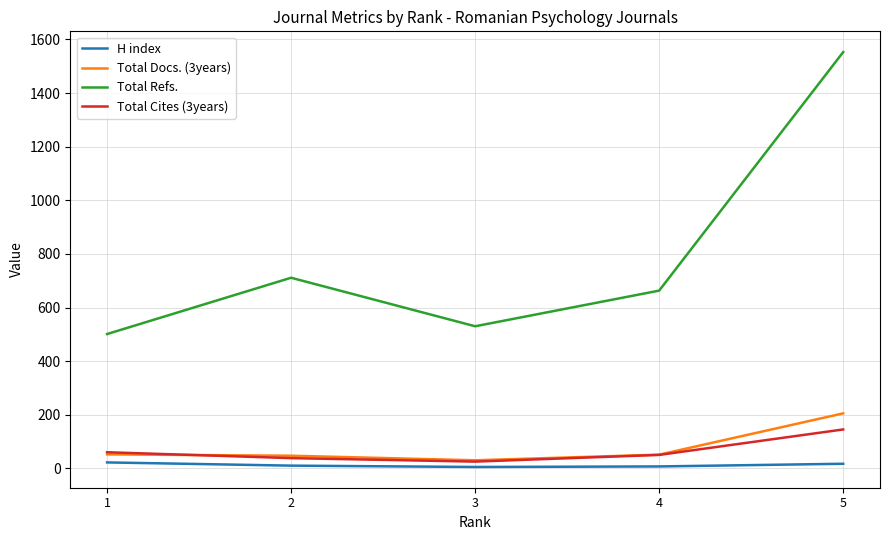

At which label does Total Refs. first exceed 663?

2